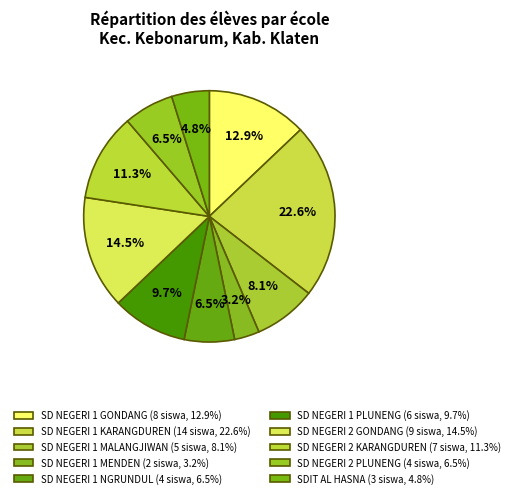

Combined, what portion of the pie is SD NEGERI 1 GONDANG and SD NEGERI 1 MALANGJIWAN?

21.0%